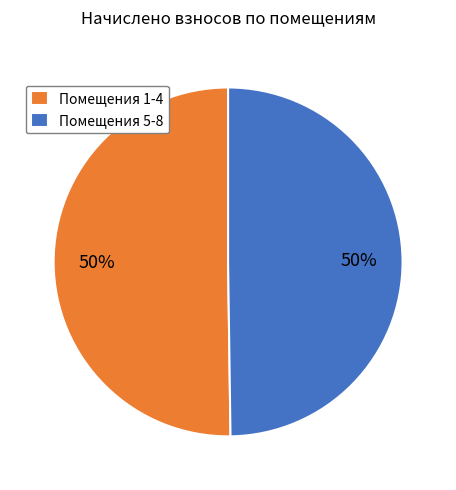

Approximately how many times larger is the value at Помещения 5-8 compared to Помещения 1-4?

1.0